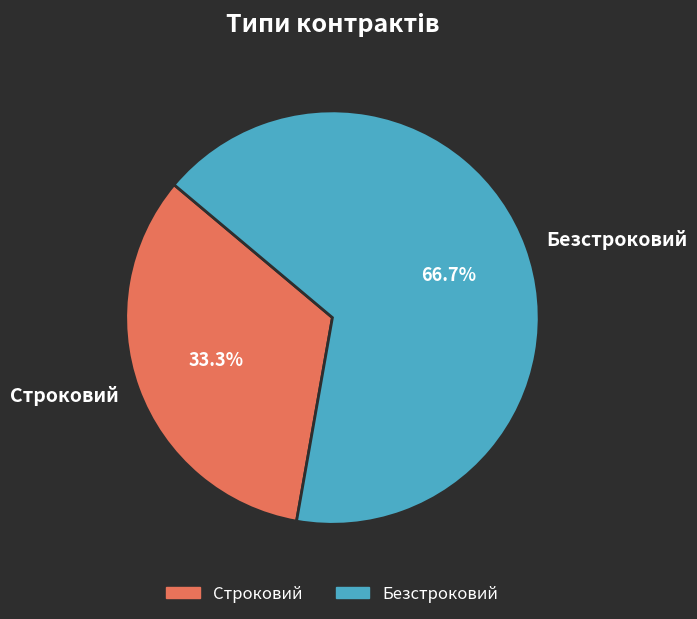

Which category has the smallest portion of the pie?

Строковий